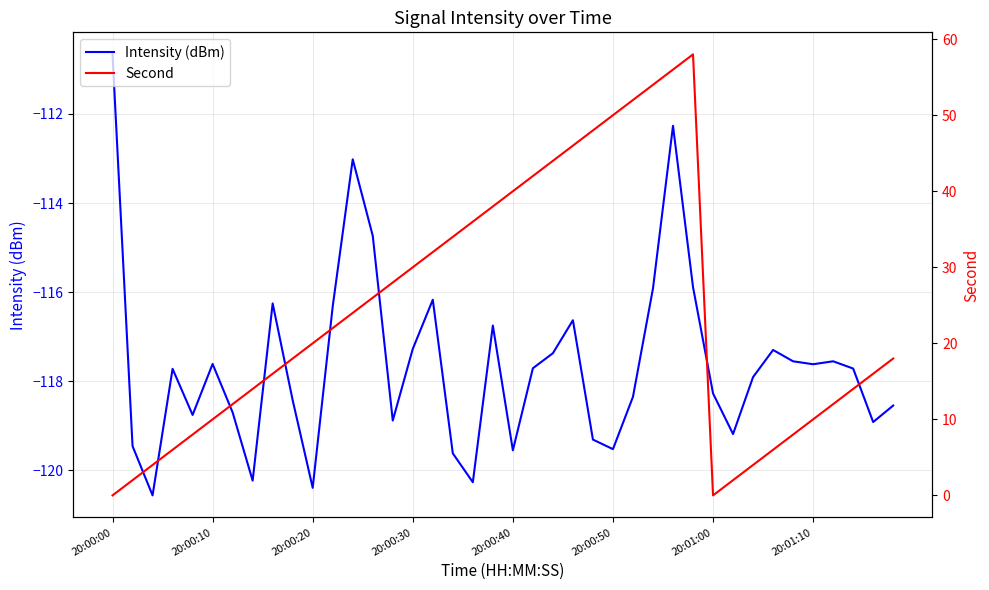

Where does the Intensity (dBm) series first go above -117?

20:00:00